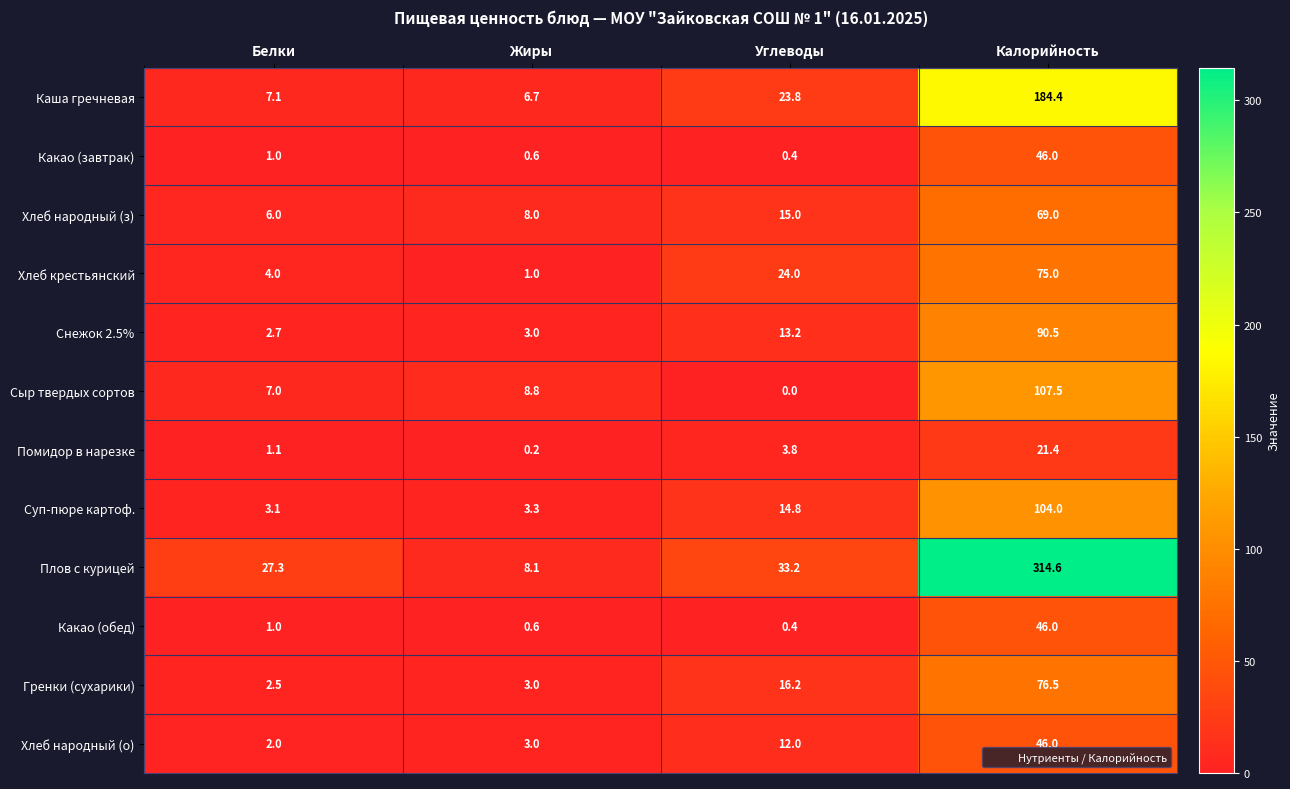

What is the total value across all series at Белки?

64.8